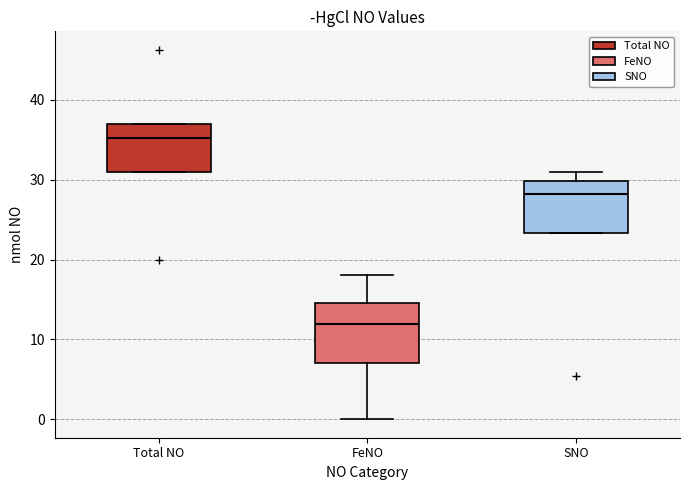

Which box's median line is the highest?

Total NO